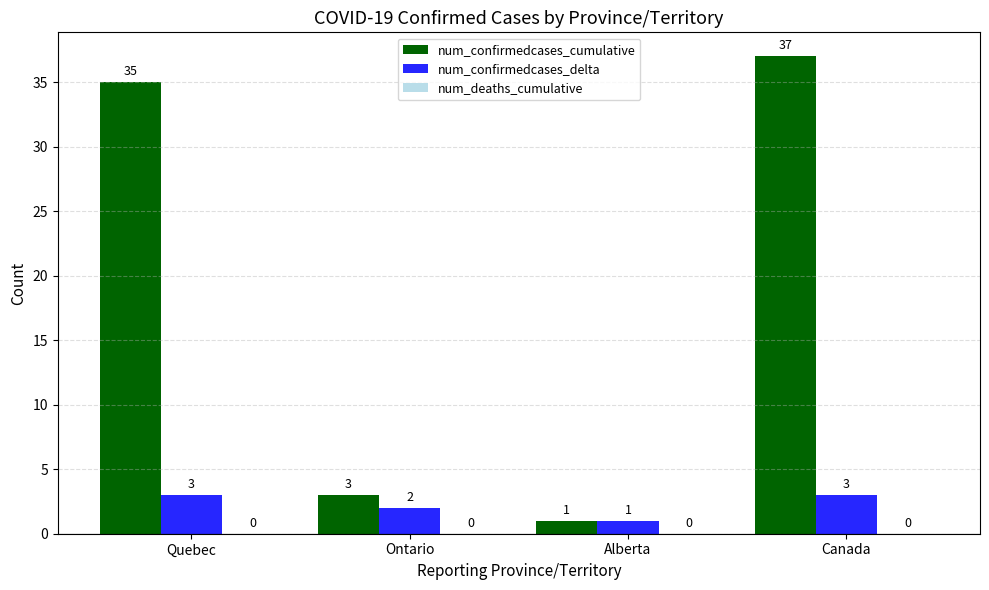

How many data points in num_confirmedcases_delta are less than 3?

2